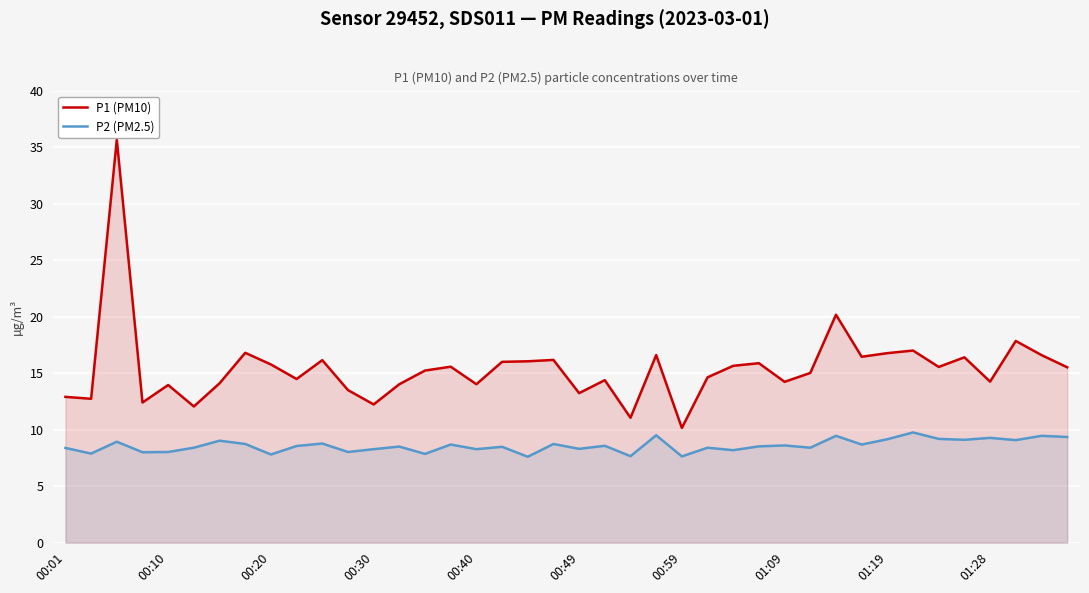

True or false: P1 (PM10) and P2 (PM2.5) cross at least once.

False